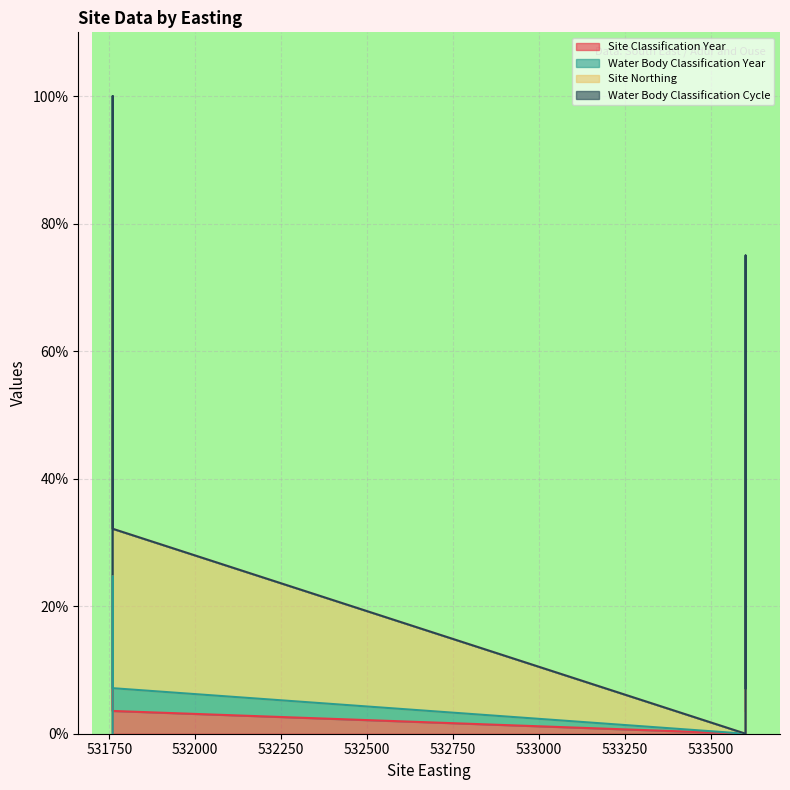

Where is the first local maximum for Water Body Classification Year?

531760